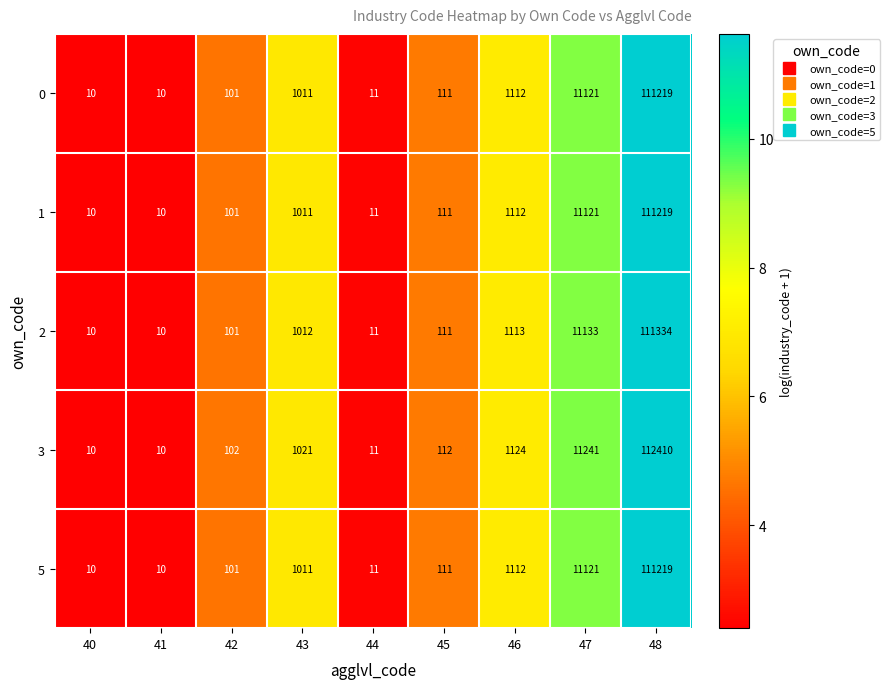

Which series changed the most between 42 and 48?

3